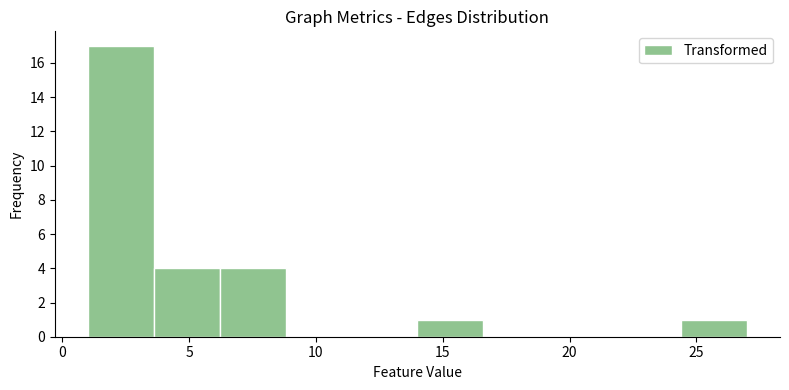

Which range on the x-axis has the tallest bar?

1.0 to 3.6